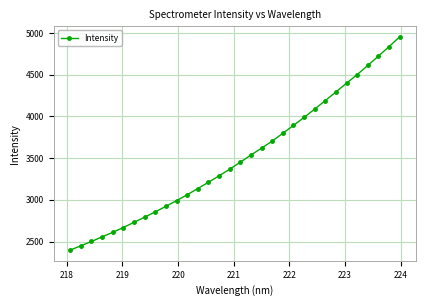

Does the chart display data point markers on the line(s)?

Yes